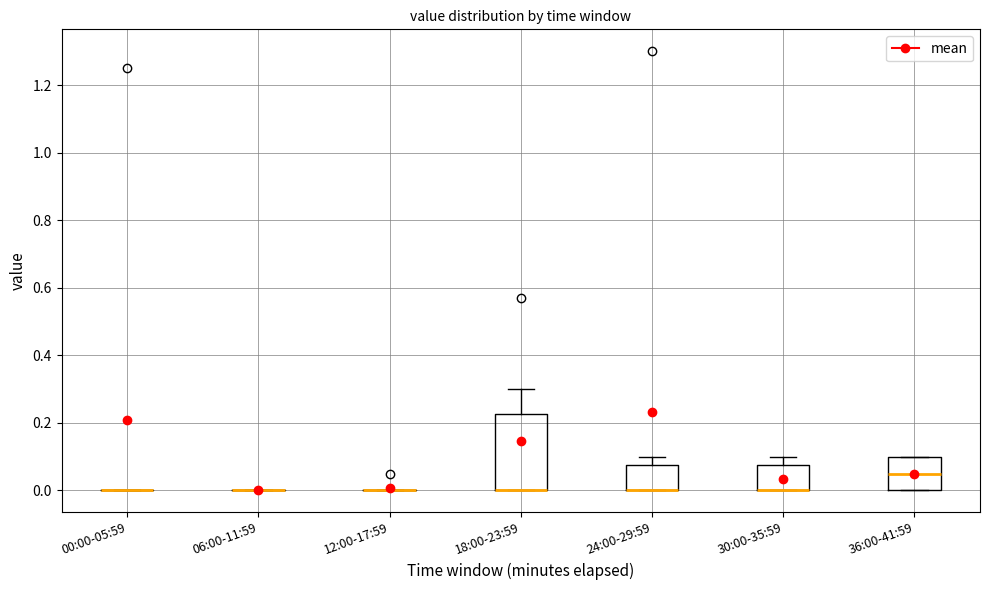

Reading left to right, read every box against the y-axis: the position of its median line, the range the box covers, and the ends of its whiskers. The values are not printed on the chart, so give them approximately, as read against the axis.

00:00-05:59: box collapsed to a line at 0.00, whiskers 0.00 to 0.00
06:00-11:59: box collapsed to a line at 0.00, whiskers 0.00 to 0.00
12:00-17:59: box collapsed to a line at 0.00, whiskers 0.00 to 0.00
18:00-23:59: median 0.00 (drawn on the box's lower edge), box 0.00 to 0.22, whiskers 0.00 to 0.30
24:00-29:59: median 0.00 (drawn on the box's lower edge), box 0.00 to 0.08, whiskers 0.00 to 0.10
30:00-35:59: median 0.00 (drawn on the box's lower edge), box 0.00 to 0.08, whiskers 0.00 to 0.10
36:00-41:59: median 0.06, box 0.00 to 0.10, whiskers 0.00 to 0.10